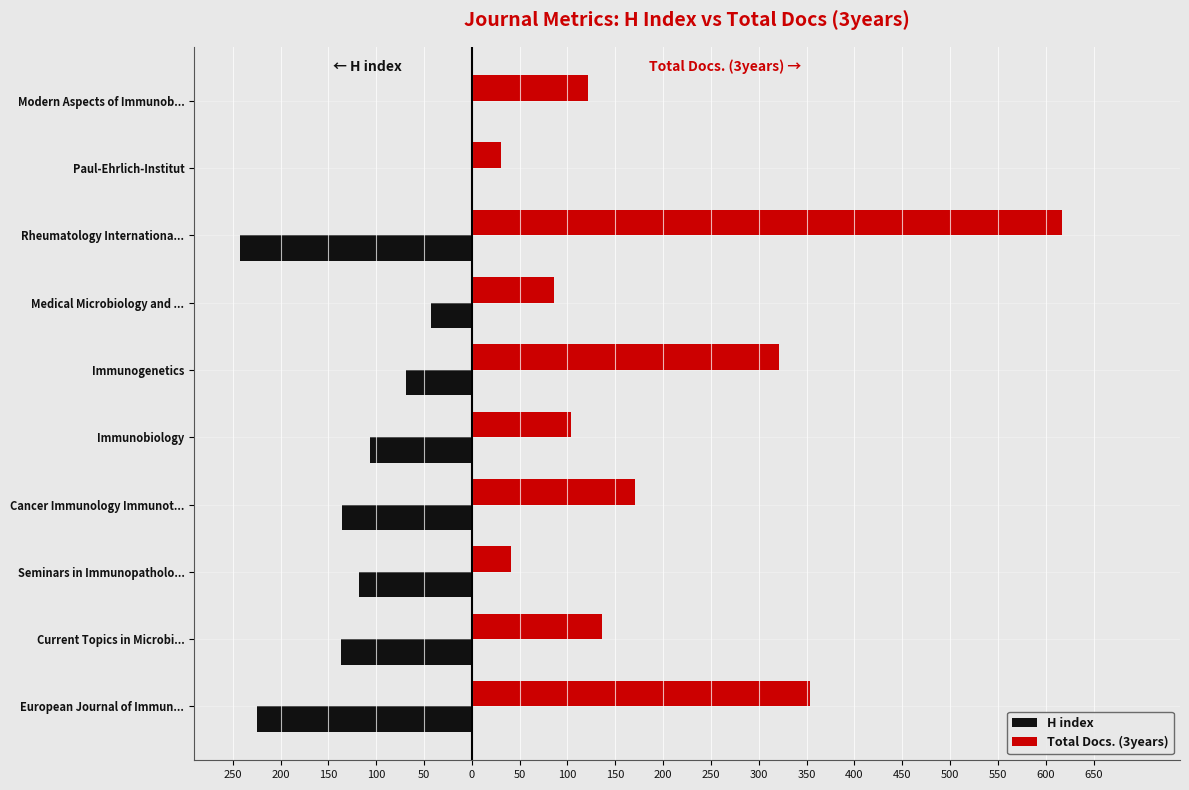

What are all the series names shown in the legend?

H index, Total Docs. (3years)